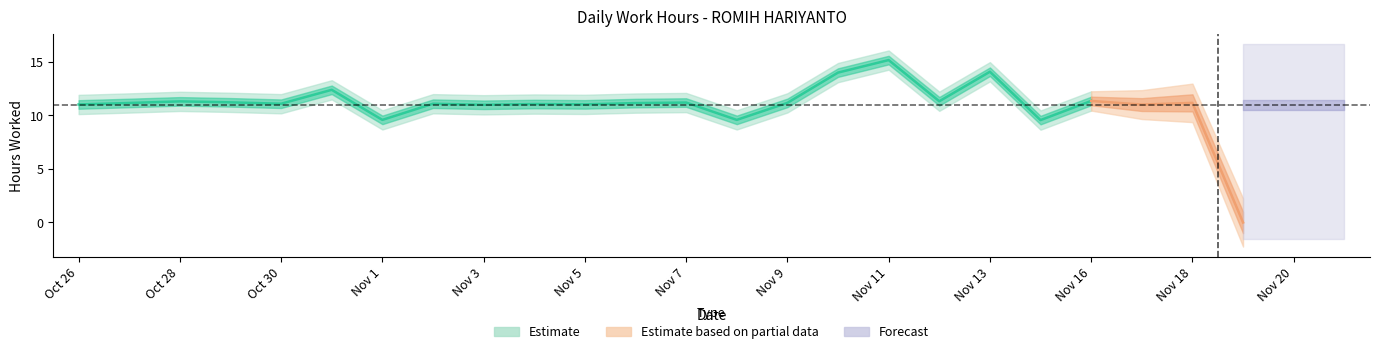

Reading left to right, transcribe all the data shown in this chart.

26=11.0	27=11.2	28=11.3	29=11.2	30=11.1	31=12.4	1=9.6	2=11.1	3=11.0	4=11.1	5=11.0	6=11.2	7=11.2	8=9.6	9=11.2	10=14.0	11=15.2	12=11.3	13=14.1	14=9.6	16=11.4	17=11.0	18=11.2	19=0.0	20=11.2	21=11.2